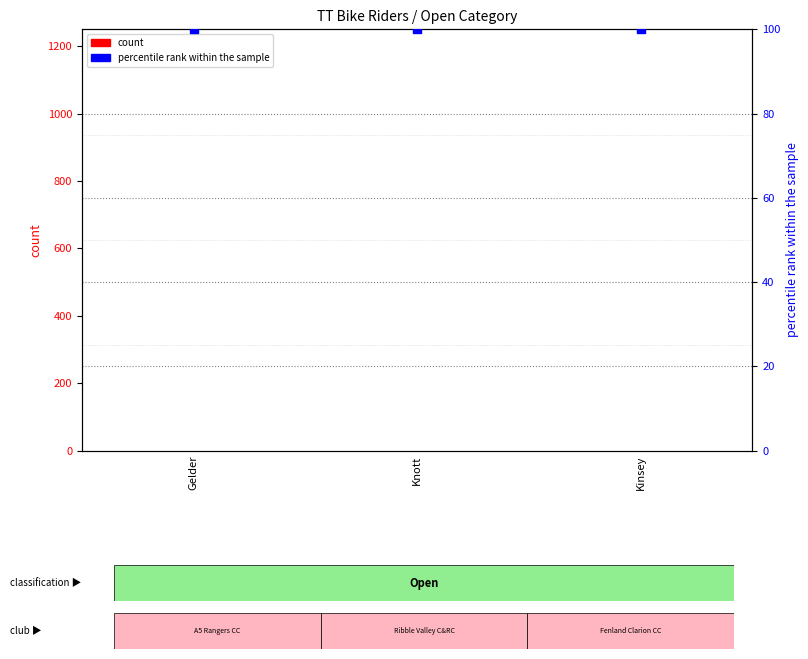

At which category is the sum across all series the highest?

Gelder